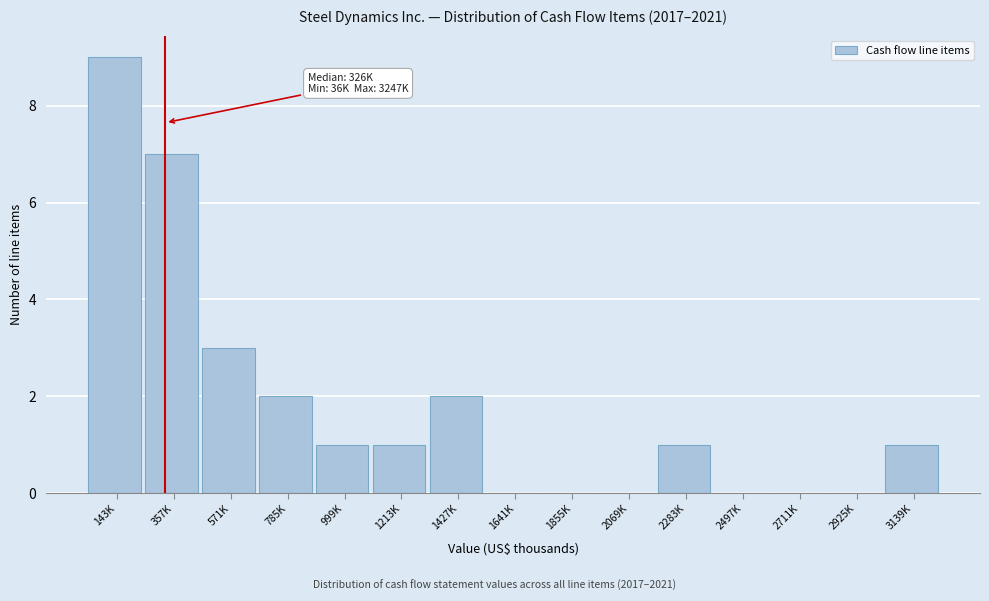

Reading left to right, list all the values displayed in this chart.

143K=9	357K=7	571K=3	785K=2	999K=1	1213K=1	1427K=2	1641K=0	1855K=0	2069K=0	2283K=1	2497K=0	2711K=0	2925K=0	3139K=1